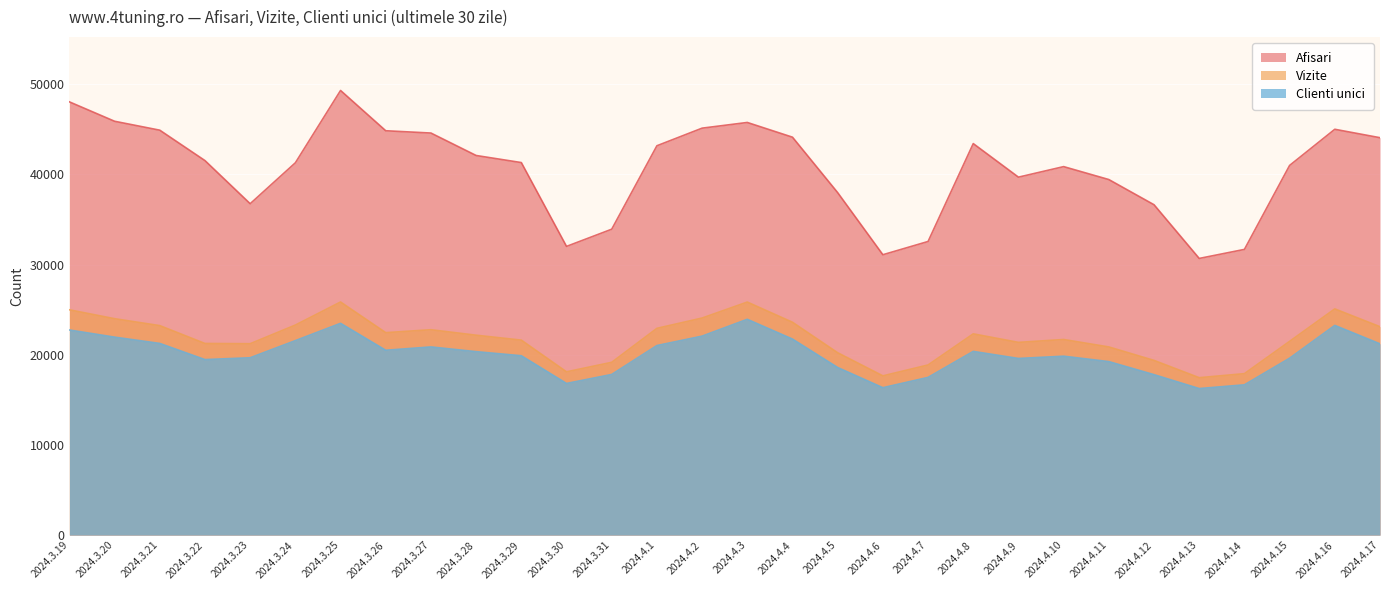

What is the difference between the highest and lowest values at 2024.3.23?

17085